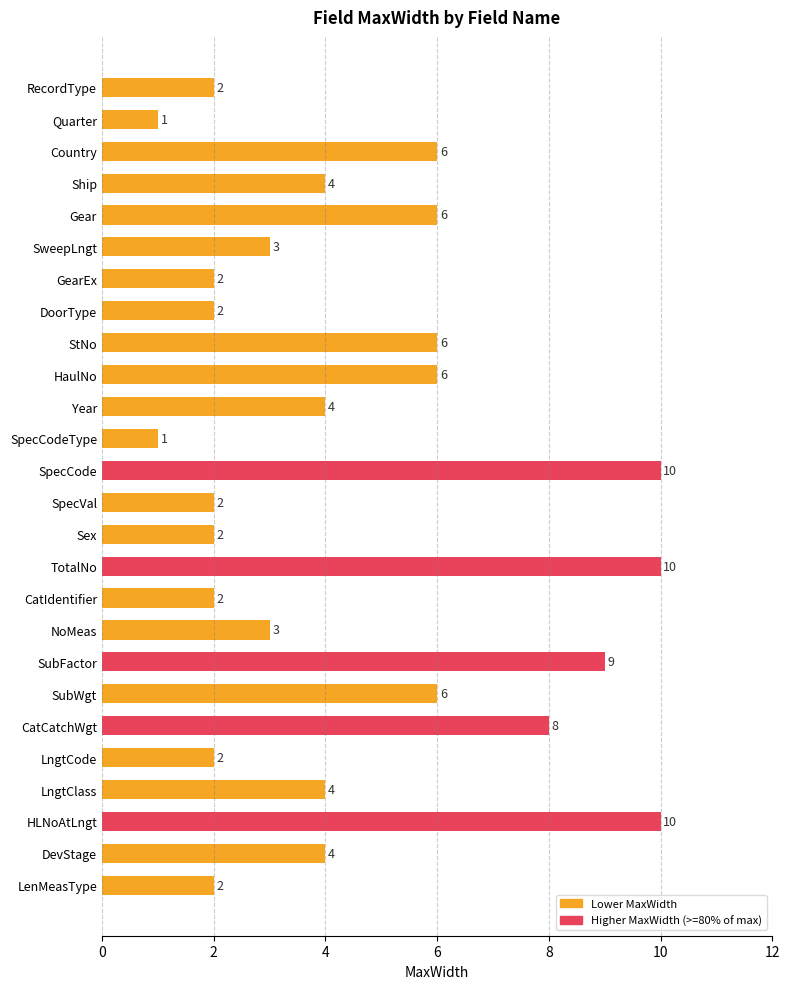

What is the difference between the values at LngtClass and HLNoAtLngt?

6